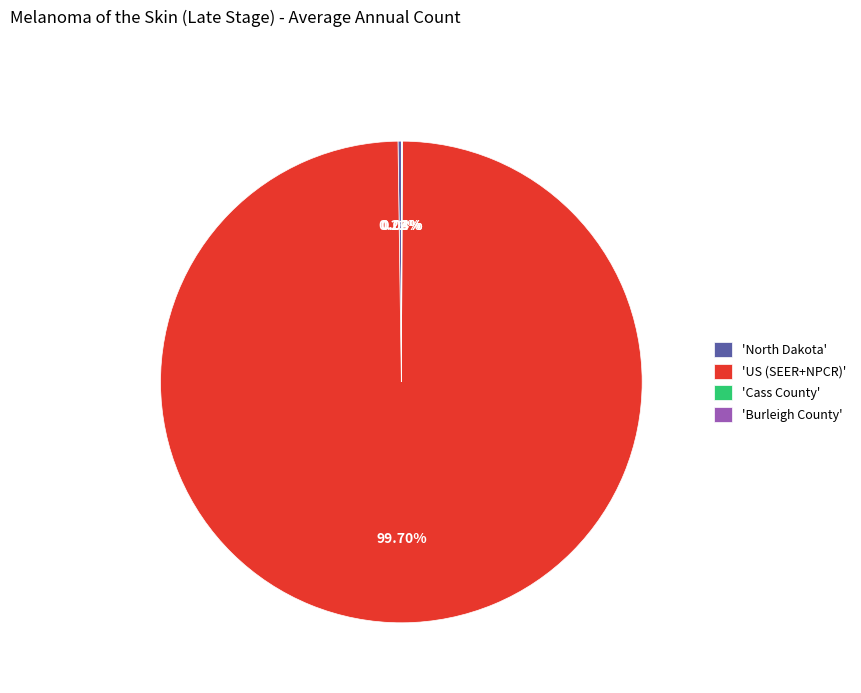

Which slice represents more than half of the pie?

'US (SEER+NPCR)'